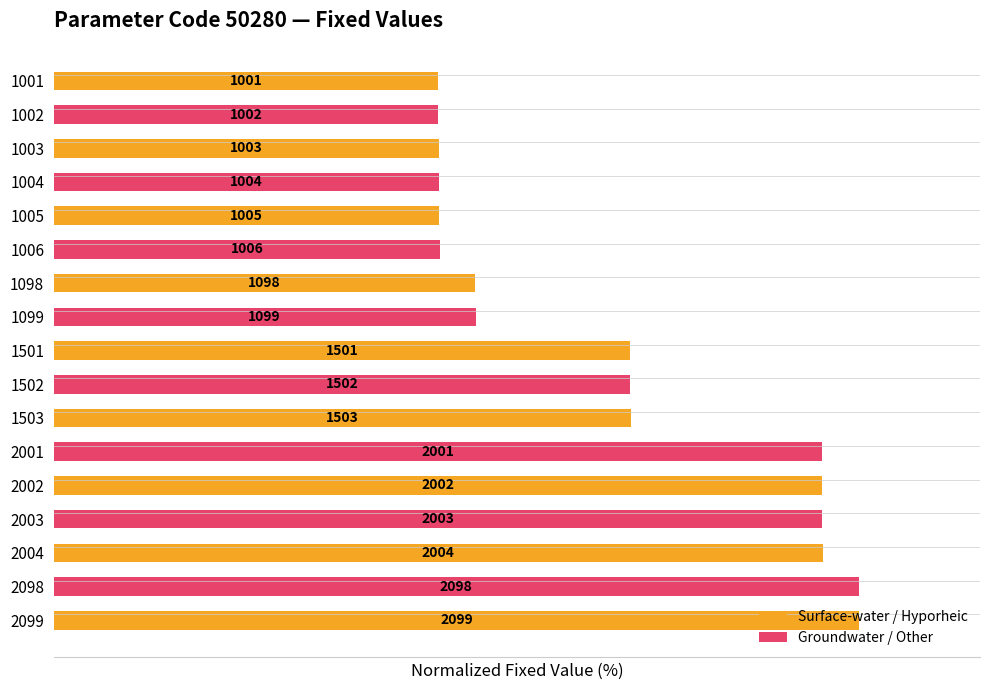

Are the bars horizontal?

Yes